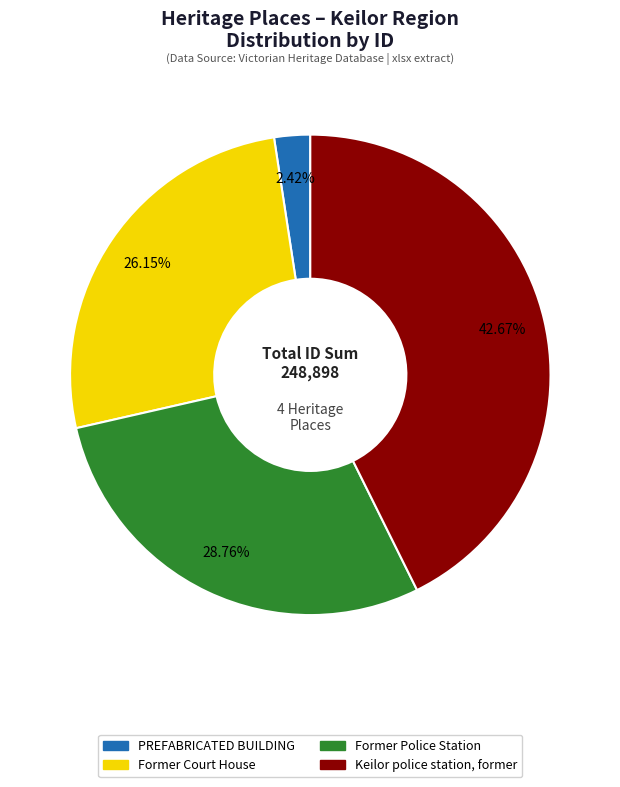

Which has a higher value, Former Police Station or Former Court House?

Former Police Station